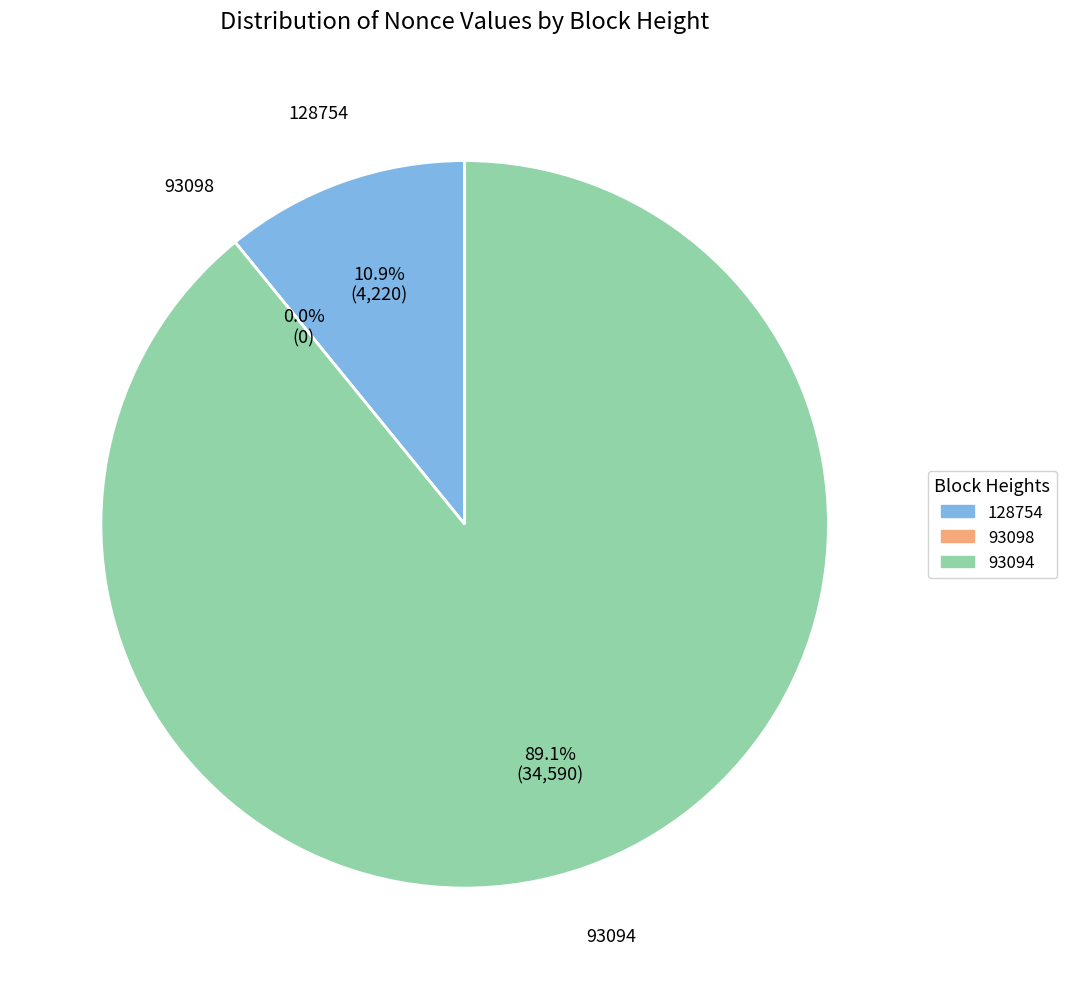

Is 93094 the majority of the pie?

Yes